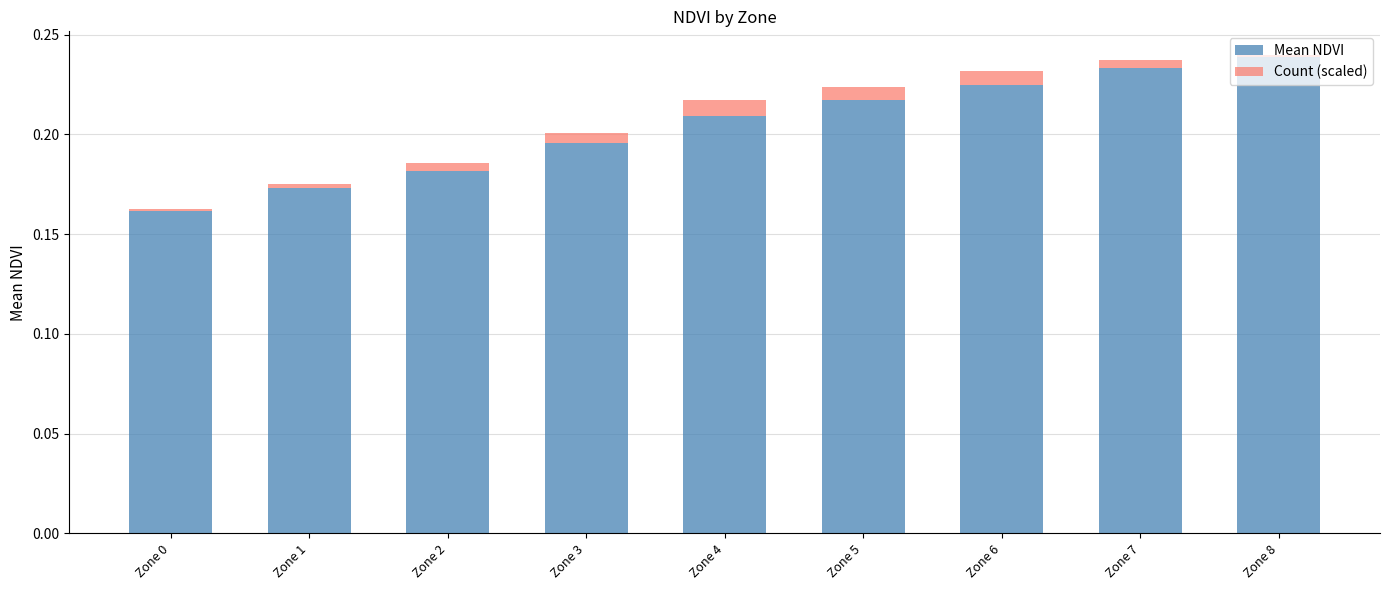

True or false: Mean NDVI has a value of 0.1 at Zone 1.

False